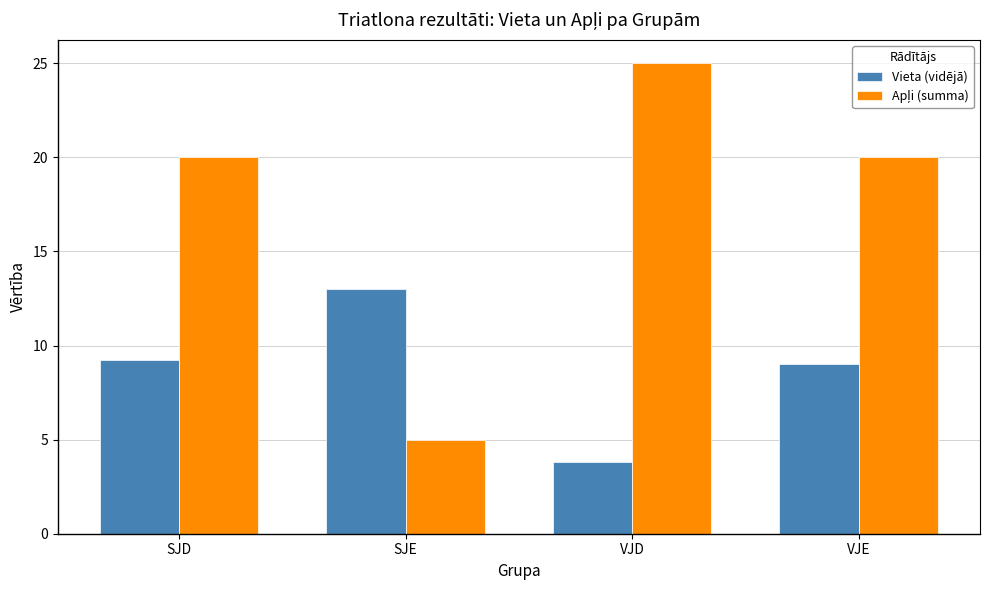

What is the average value of the Vieta (vidējā) series?

8.8